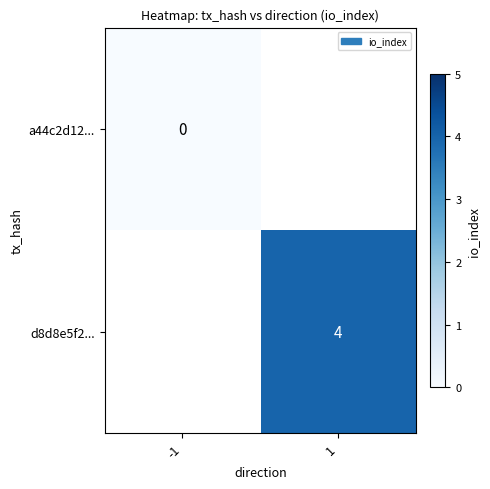

Is the value of d8d8e5f2... at 1 greater than the value of a44c2d12... at -1?

Yes